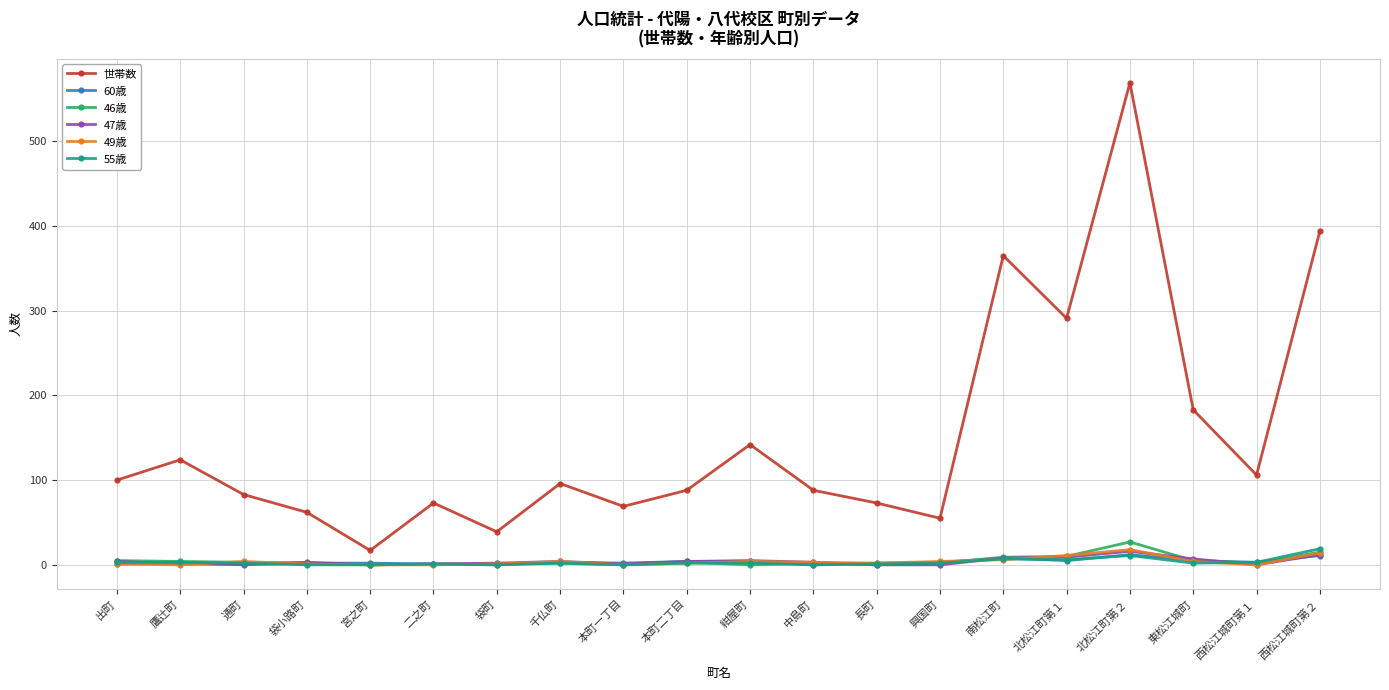

At which label does 世帯数 reach its minimum?

宮之町